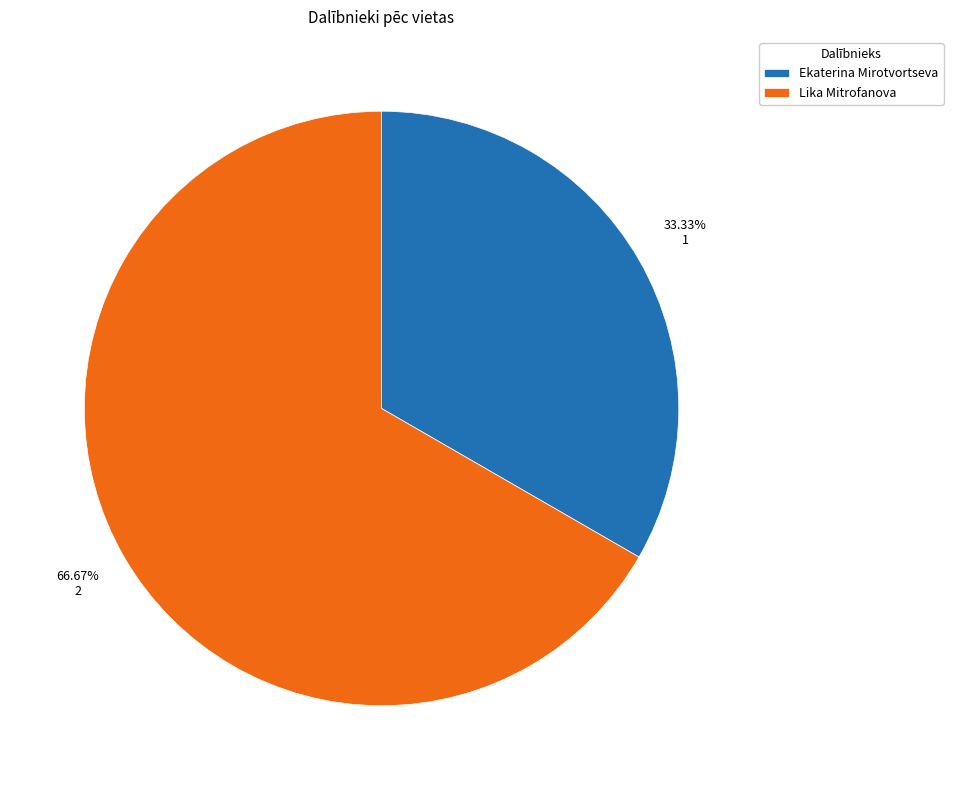

To the nearest percent, what is the difference between the largest and smallest slice percentages?

33%